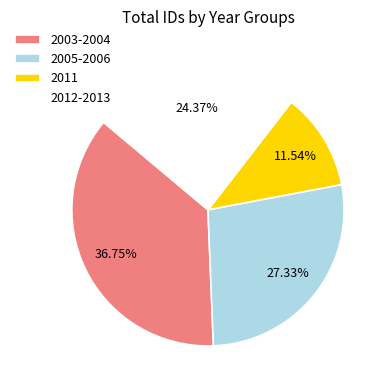

What is the ratio of the value at 2005-2006 to the value at 2003-2004?

0.7